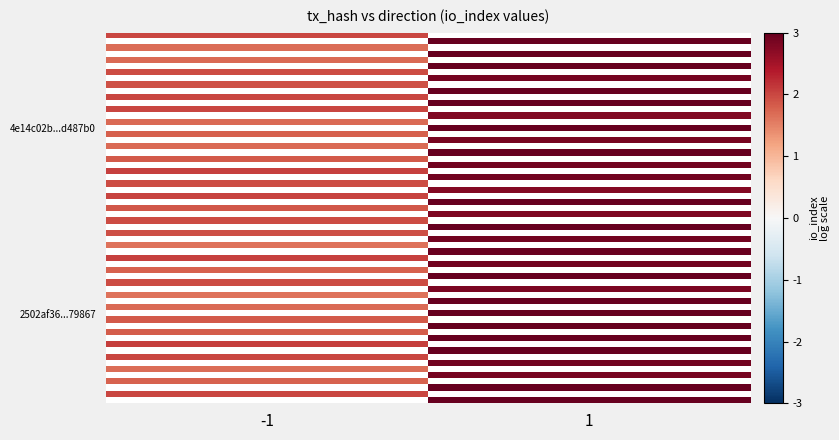

What is the sum of all 4e14c02b6da57a275b47f60571ccdbed6d487b0 values?

14